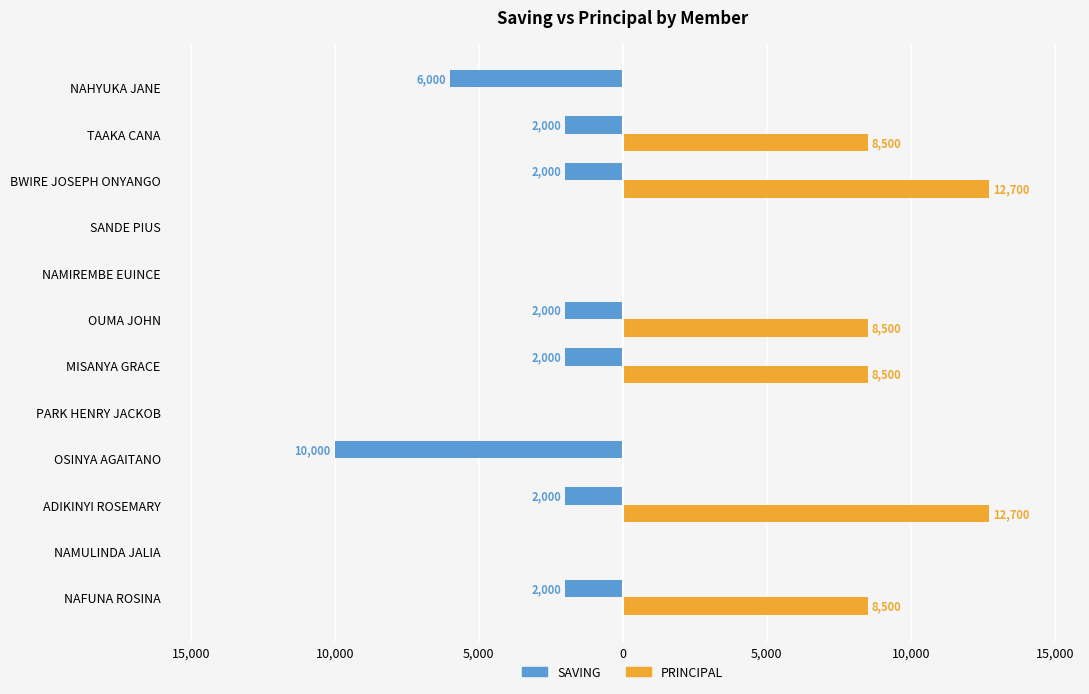

What are all the series names shown in the legend?

SAVING, PRINCIPAL